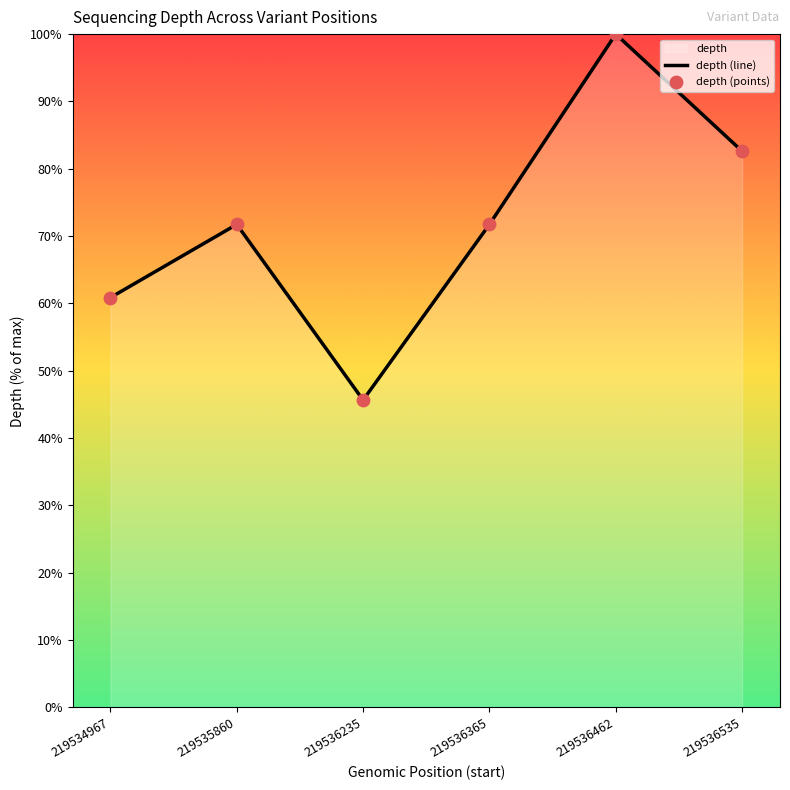

Which has a higher value, 219534967 or 219536235?

219534967